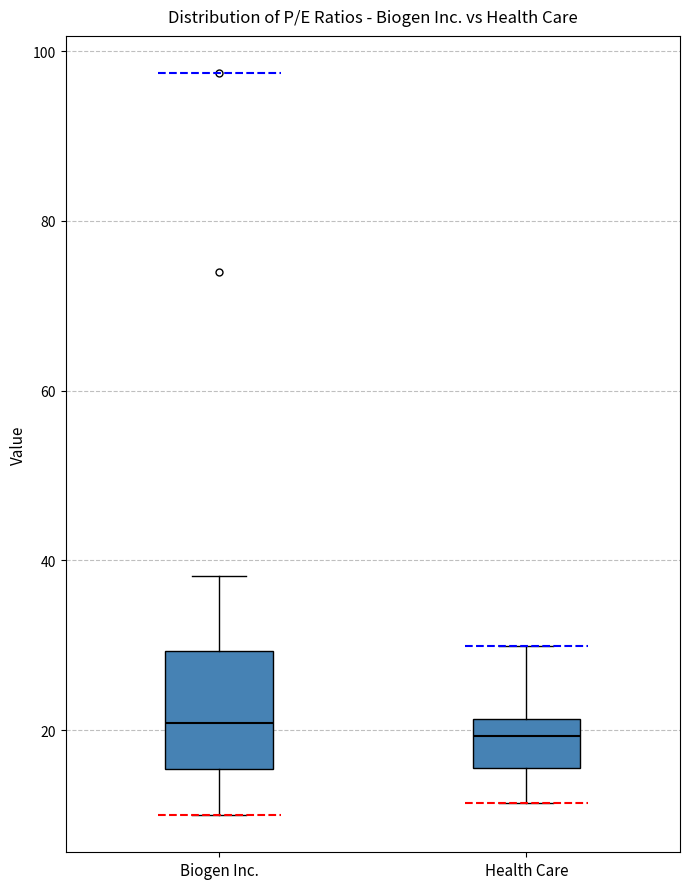

Reading left to right, read every box against the y-axis: the position of its median line, the range the box covers, and the ends of its whiskers. The values are not printed on the chart, so give them approximately, as read against the axis.

Biogen Inc.: median 20, box 16 to 30, whiskers 10 to 38
Health Care: median 20, box 16 to 22, whiskers 12 to 30